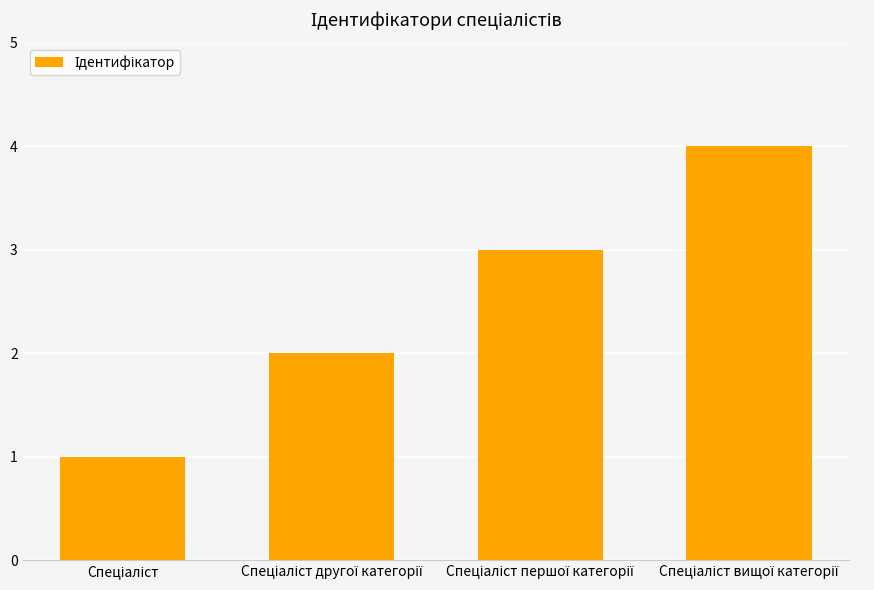

What is the maximum value shown in the chart?

4